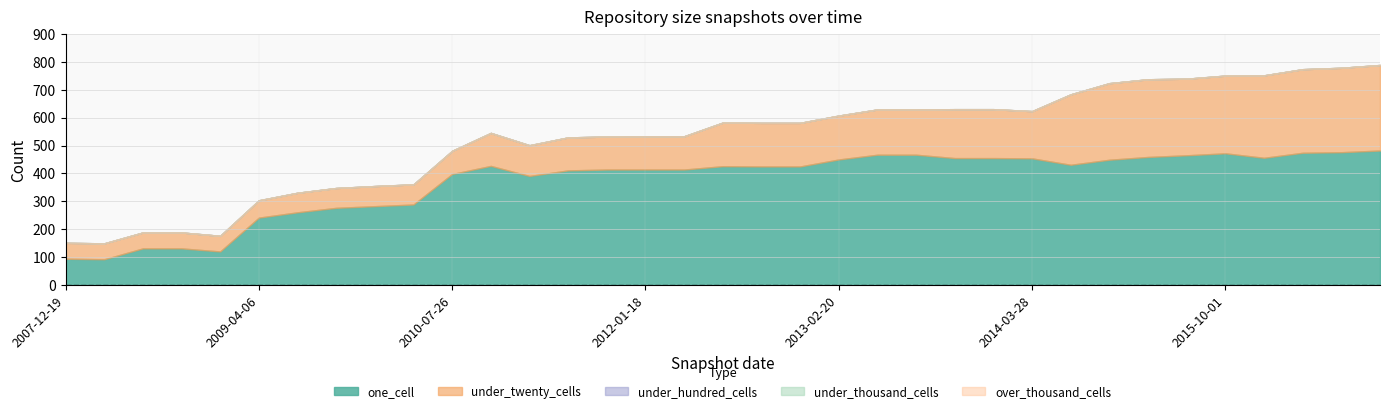

At 2016-01-04, list the series in order from smallest to largest.

under_hundred_cells, under_thousand_cells, over_thousand_cells, under_twenty_cells, one_cell